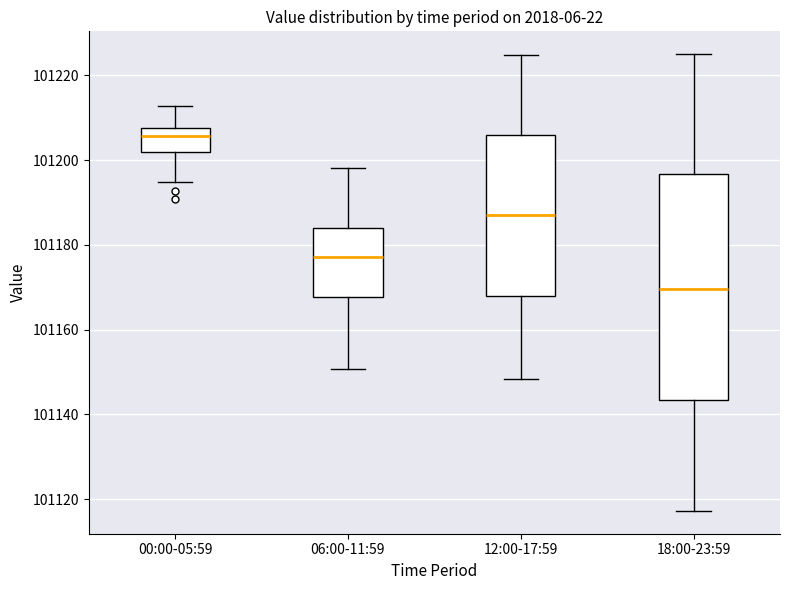

Where is the upper edge of the box for 00:00-05:59 on the y-axis? The values are not printed on the chart, so give them approximately, as read against the axis.

101208